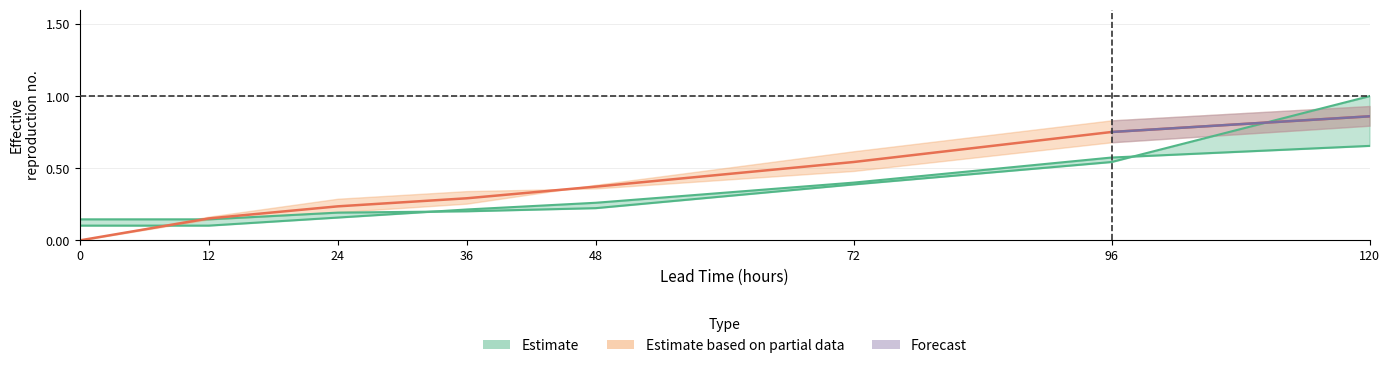

True or false: CONX_y has more than 2 interior local peaks.

False